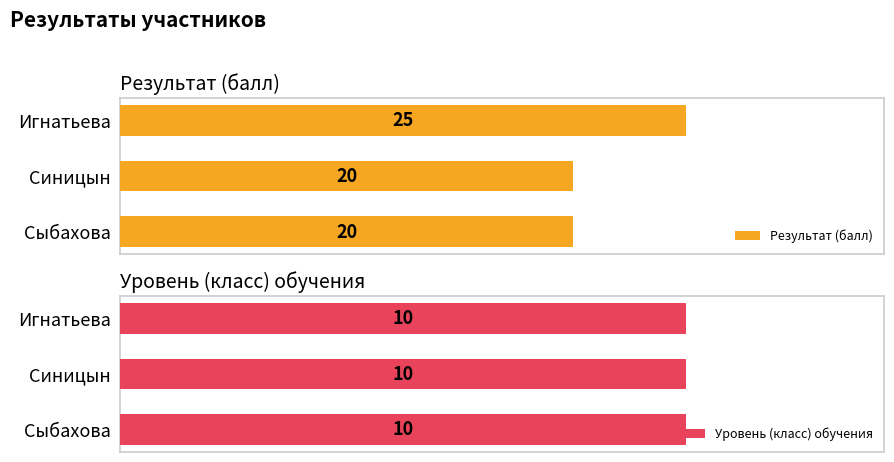

At which label does Результат (балл) reach its peak?

Игнатьева